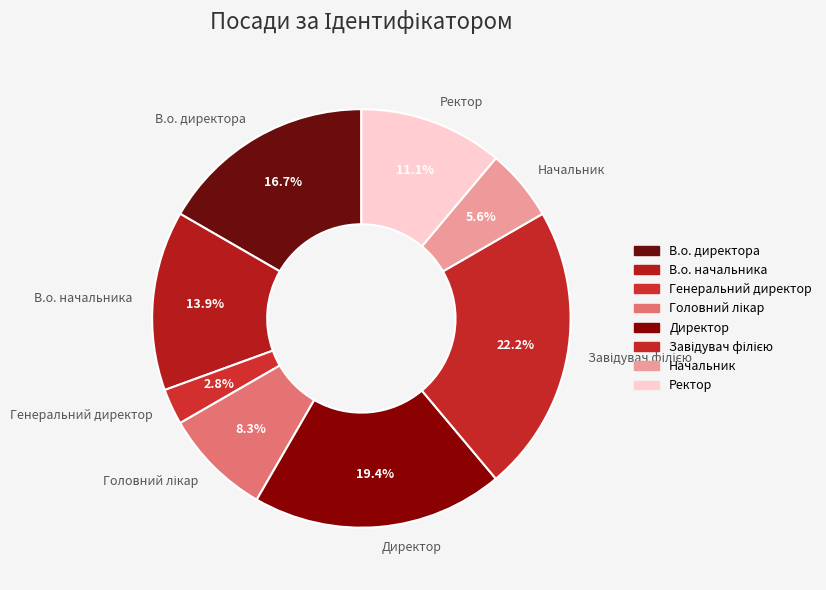

What is the ratio of the value at Ректор to the value at Начальник?

2.0